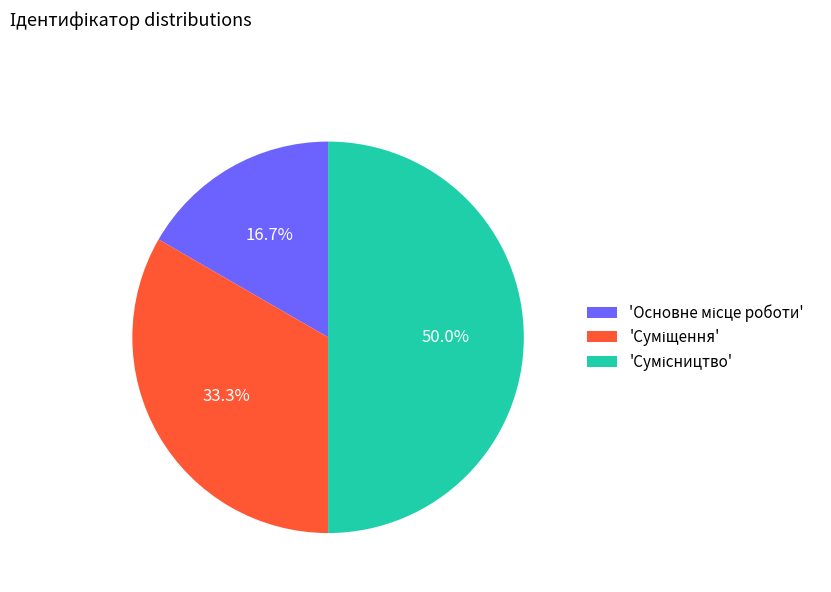

How many segments does this pie chart have?

3